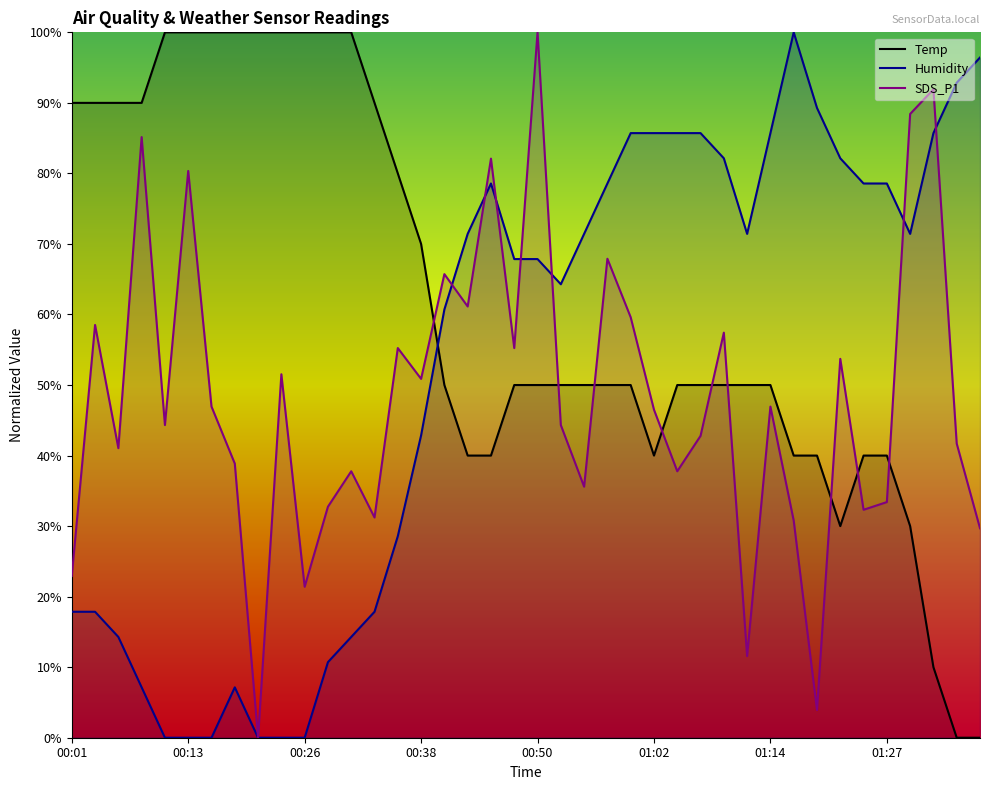

Reading left to right, extract all data points from this chart.

Temp: 90.0	90.0	90.0	90.0	100.0	100.0	100.0	100.0	100.0	100.0	100.0	100.0	100.0	90.0	80.0	70.0	50.0	40.0	40.0	50.0	50.0	50.0	50.0	50.0	50.0	40.0	50.0	50.0	50.0	50.0	50.0	40.0	40.0	30.0	40.0	40.0	30.0	10.0	0.0	0.0
Humidity: 17.9	17.9	14.3	7.1	0.0	0.0	0.0	7.1	0.0	0.0	0.0	10.7	14.3	17.9	28.6	42.9	60.7	71.4	78.6	67.9	67.9	64.3	71.4	78.6	85.7	85.7	85.7	85.7	82.1	71.4	85.7	100.0	89.3	82.1	78.6	78.6	71.4	85.7	92.9	96.4
SDS_P1: 22.9	58.5	41.0	85.2	44.3	80.3	46.9	38.9	0.0	51.5	21.4	32.8	37.8	31.2	55.2	50.9	65.7	61.1	82.1	55.2	100.0	44.3	35.6	67.9	59.6	46.5	37.8	42.8	57.4	11.6	46.9	30.8	3.9	53.7	32.3	33.4	88.4	91.9	41.7	29.7